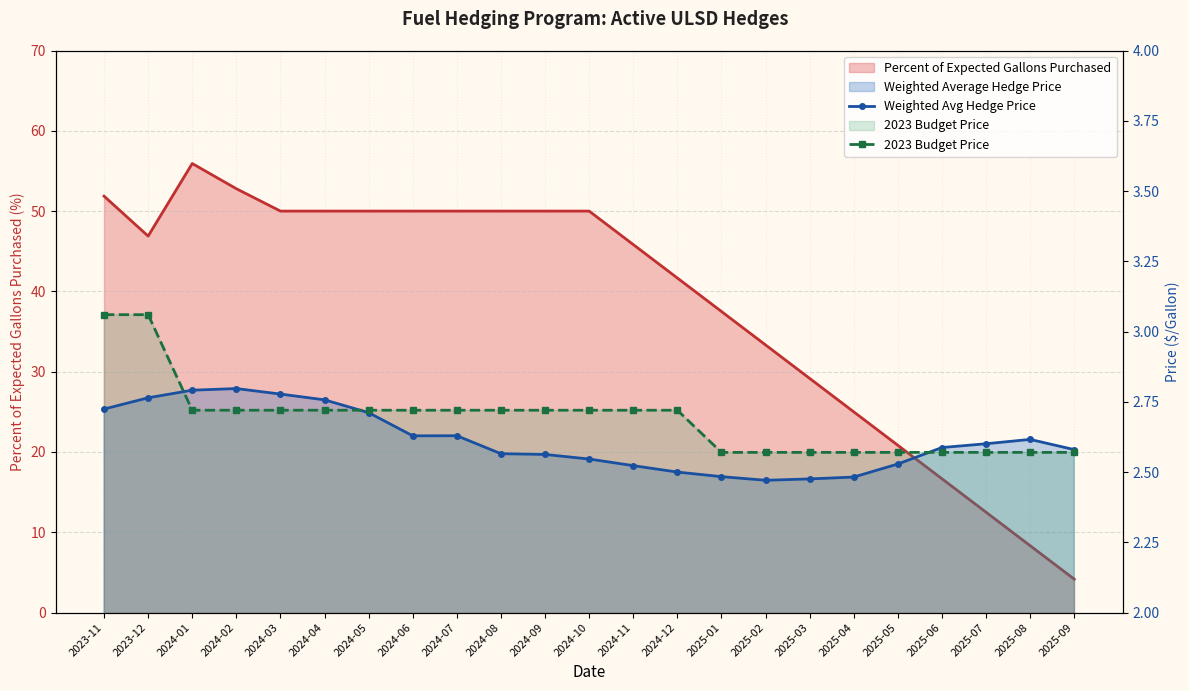

Which series ends up on top after the final intersection of 2023 Budget Price and Weighted Avg Hedge Price?

Weighted Avg Hedge Price